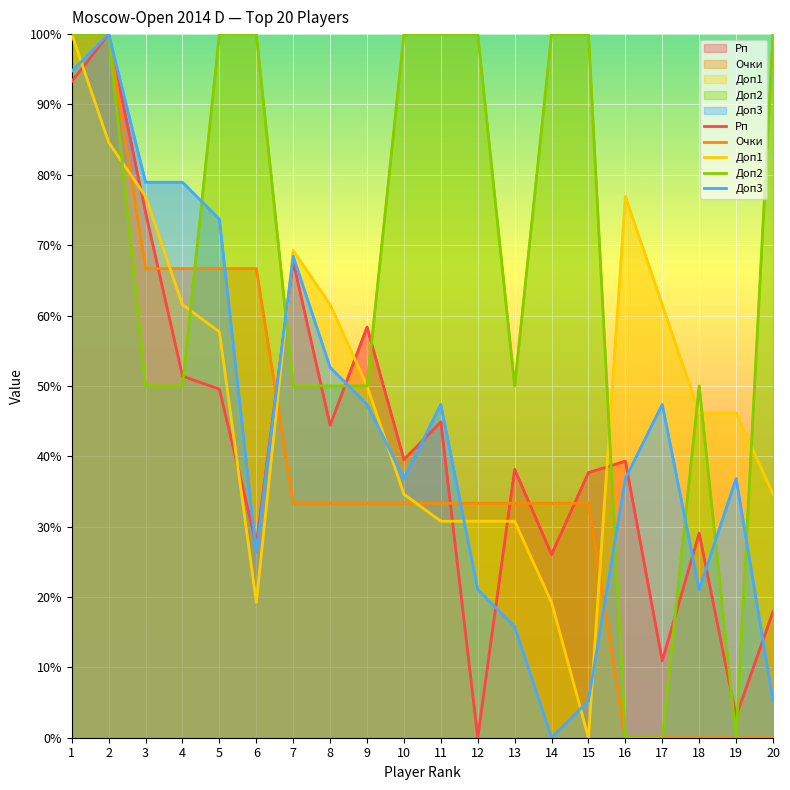

At which label does Рп reach its peak?

2